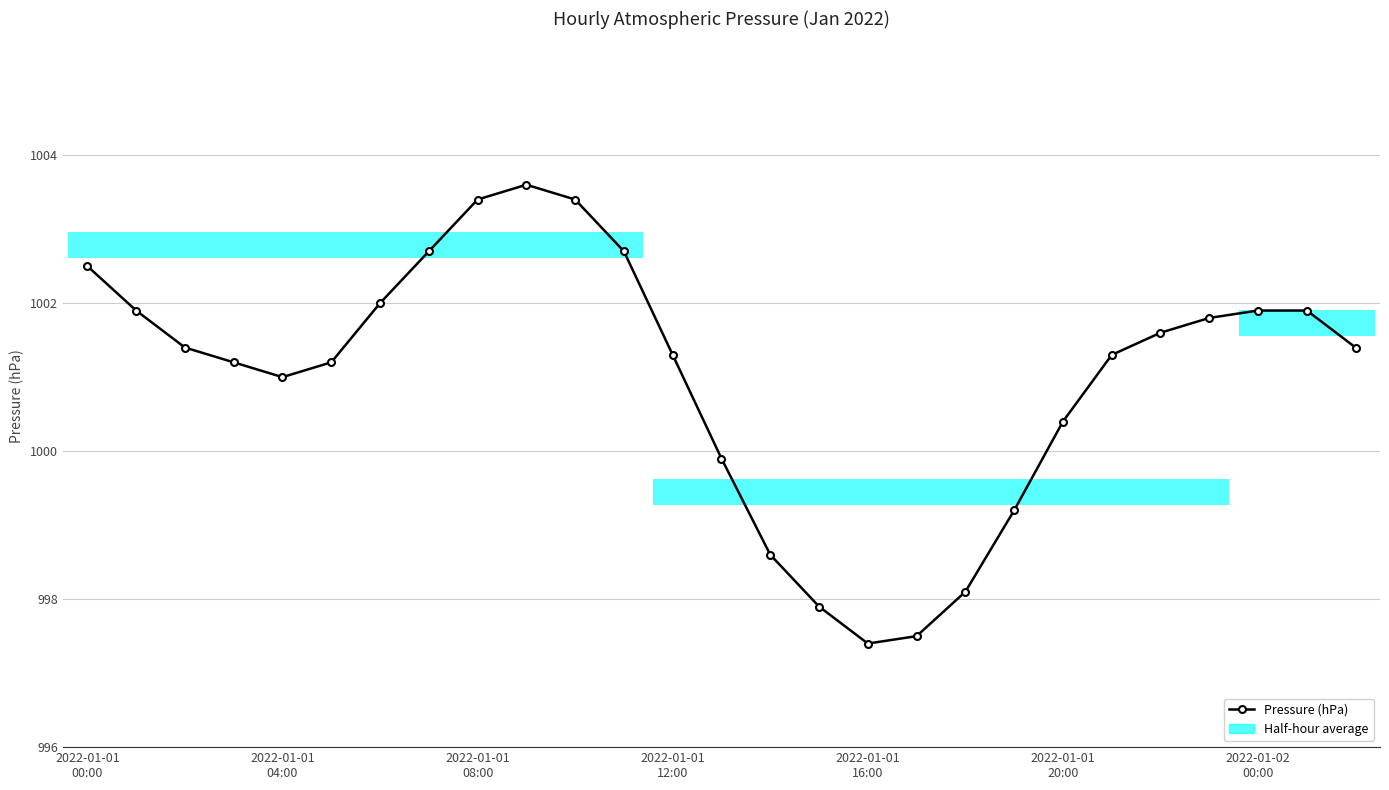

Which has a higher value, 16 or 19?

19